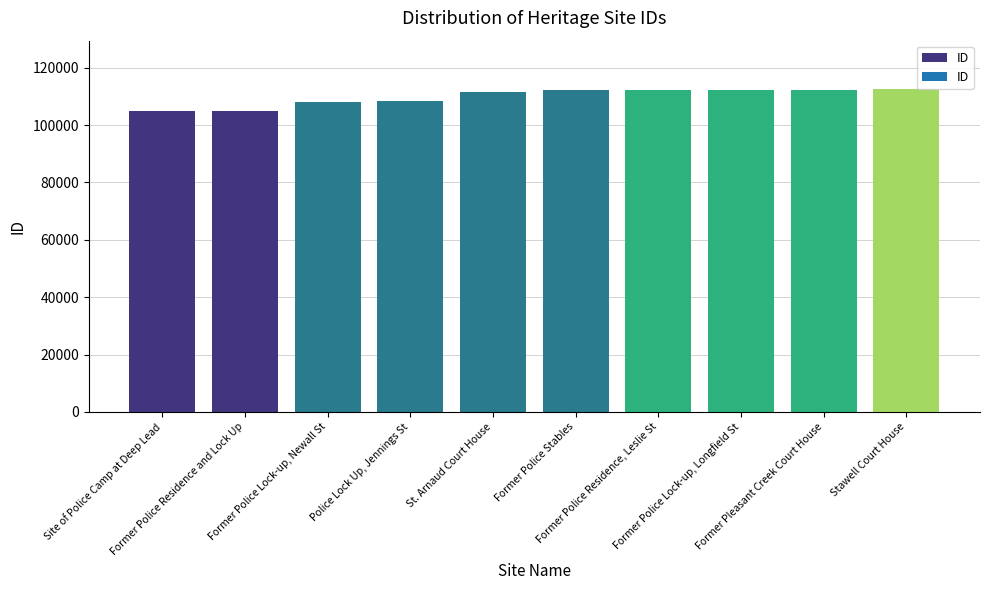

How many data points are less than 112283?

5